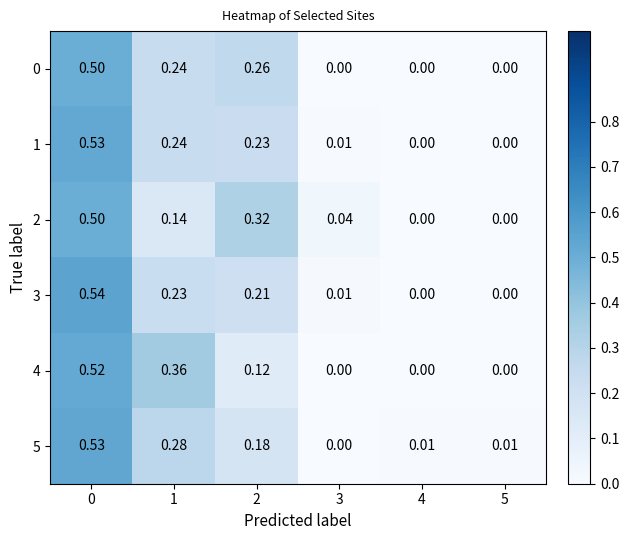

Is the value of 5 at 0 greater than the value of 2 at 1?

Yes